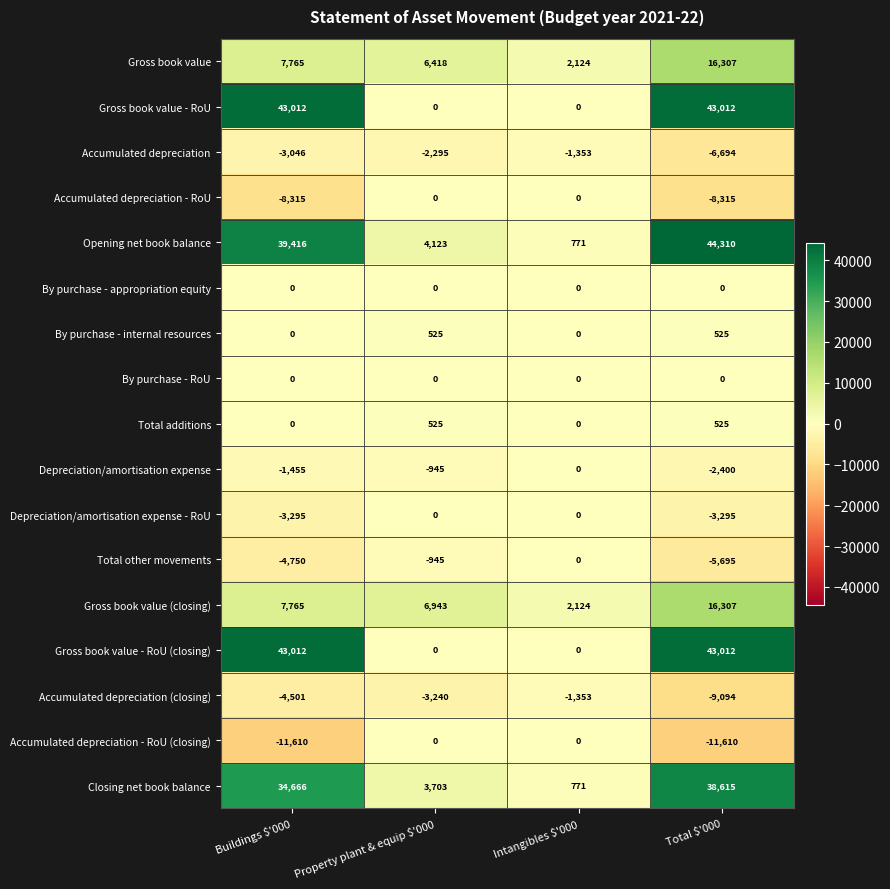

The Accumulated depreciation - RoU series shows 0 at Property plant & equip $'000. True or false?

True